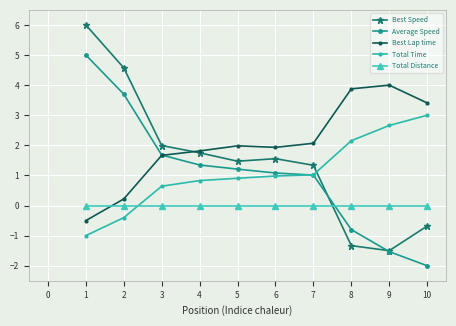

What is the value of the Total Time point at the 5th from the left?

0.9